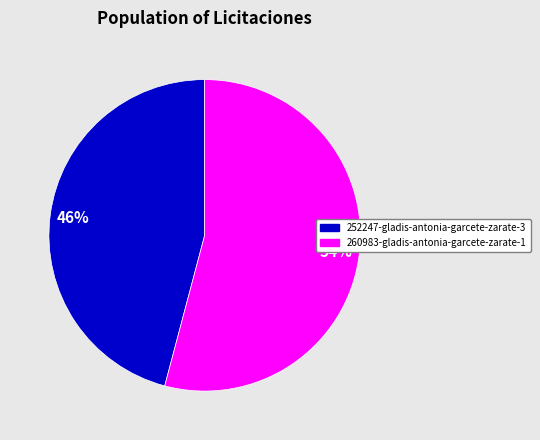

Do 252247-gladis-antonia-garcete-zarate-3 and 260983-gladis-antonia-garcete-zarate-1 together represent more than half of the pie?

Yes